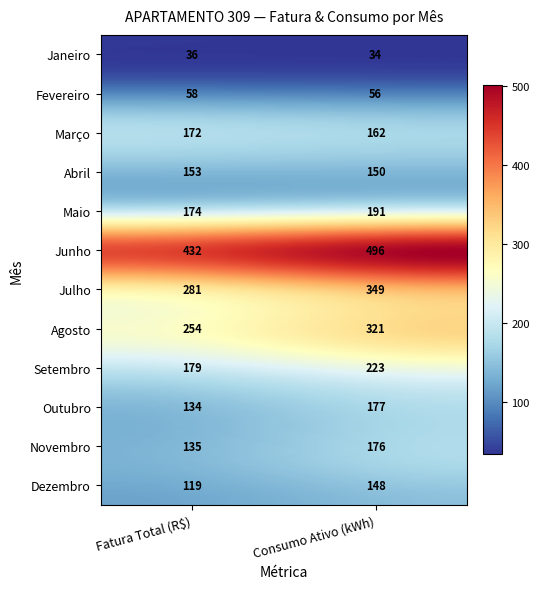

Where is Setembro nearest to the value 200?

Fatura Total (R$)